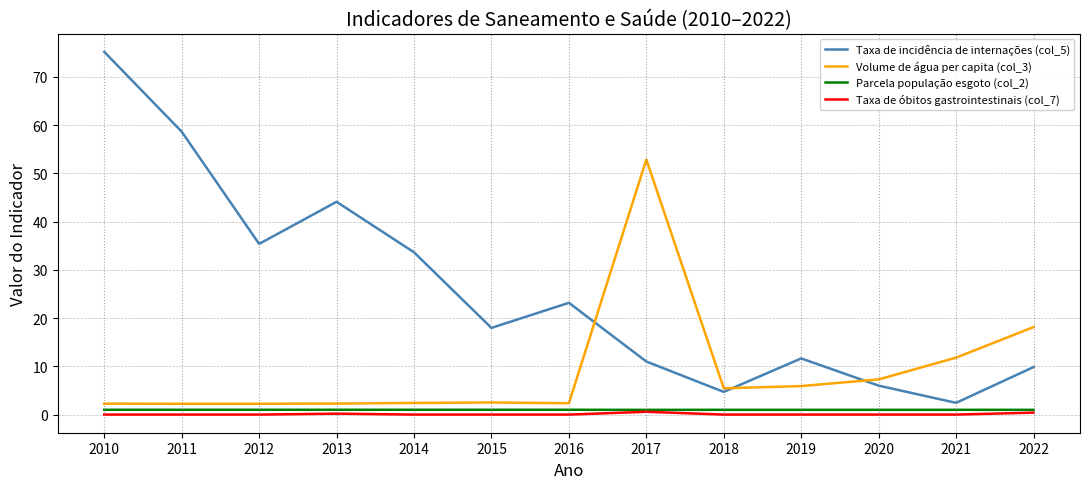

What is the greatest value displayed?

75.2